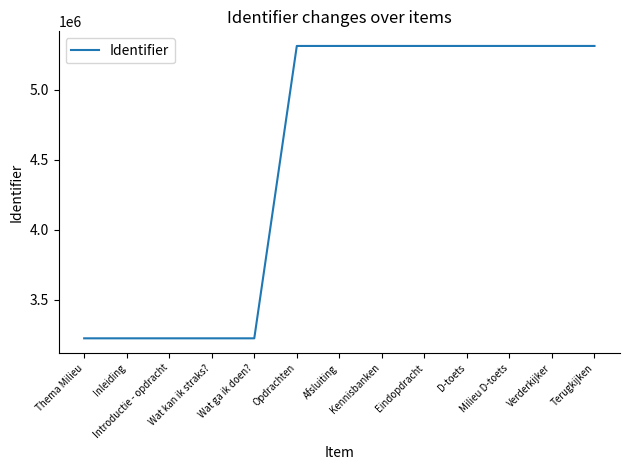

What is the change in value from Wat ga ik doen? to Afsluiting?

+2087621